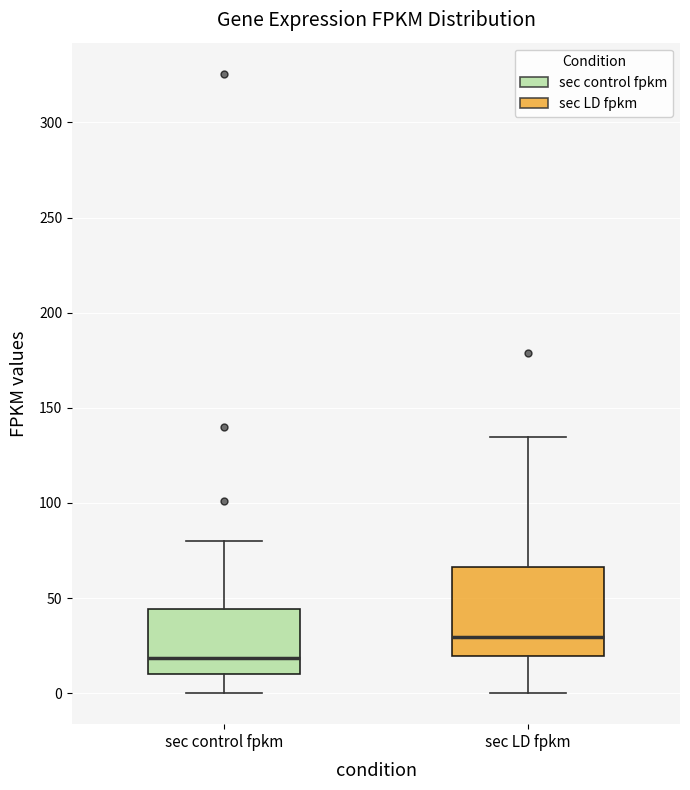

Comparing the boxes themselves (not the whiskers), which one is the tallest?

sec LD fpkm